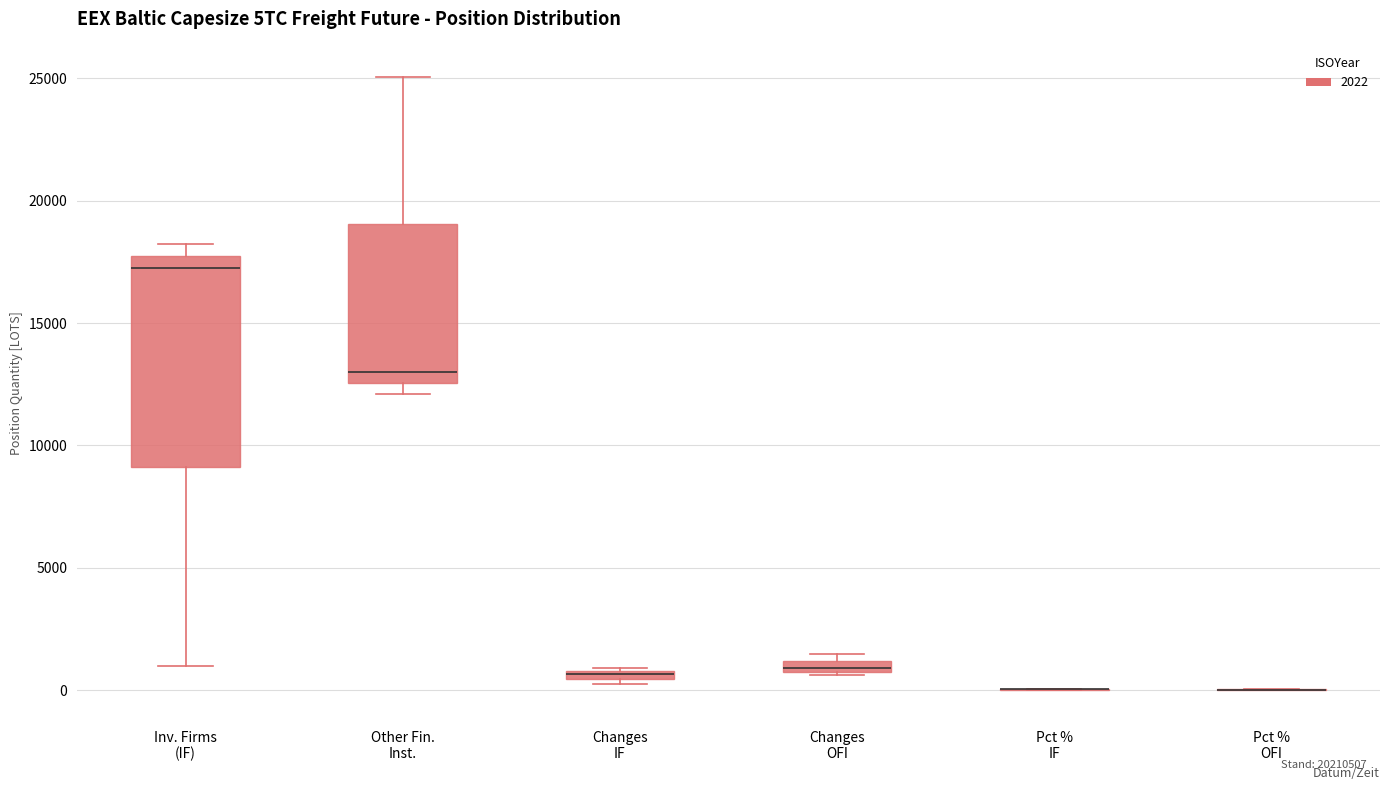

Where is the upper edge of the box for Changes IF on the y-axis? The values are not printed on the chart, so give them approximately, as read against the axis.

1000